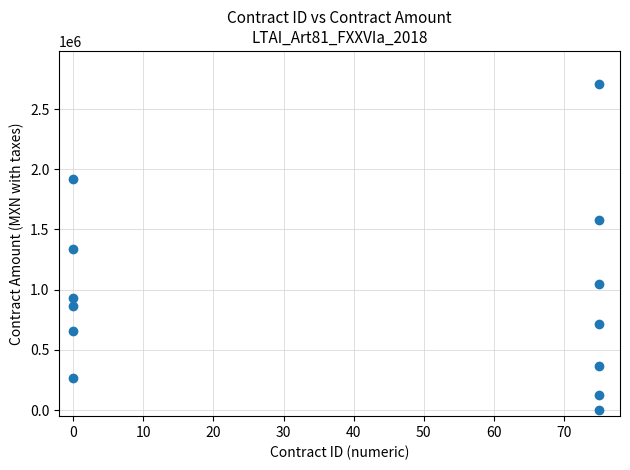

What is the range of Y values (max minus min)?

2711316.0